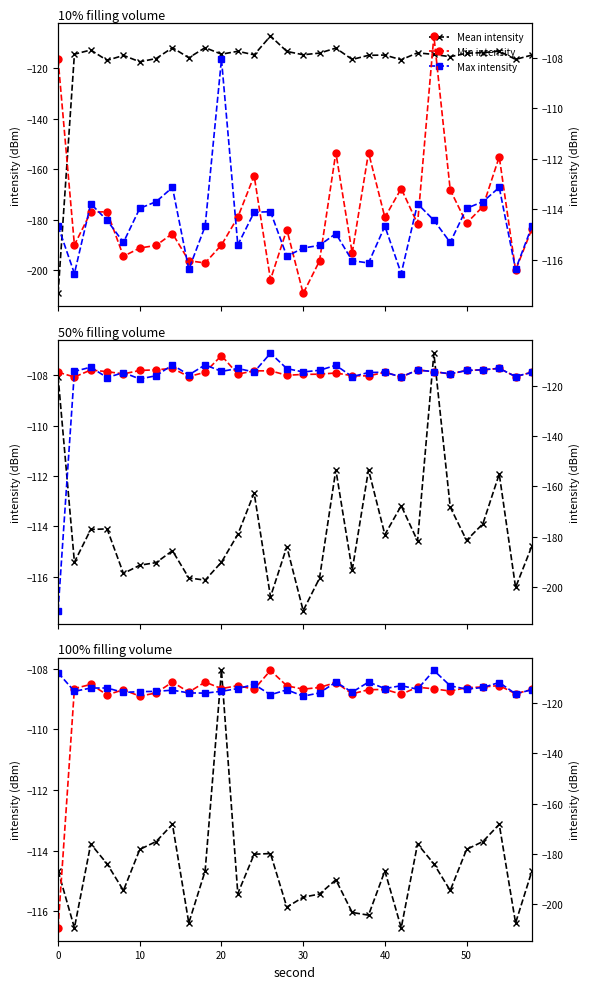

What is the smallest value displayed?

-209.3